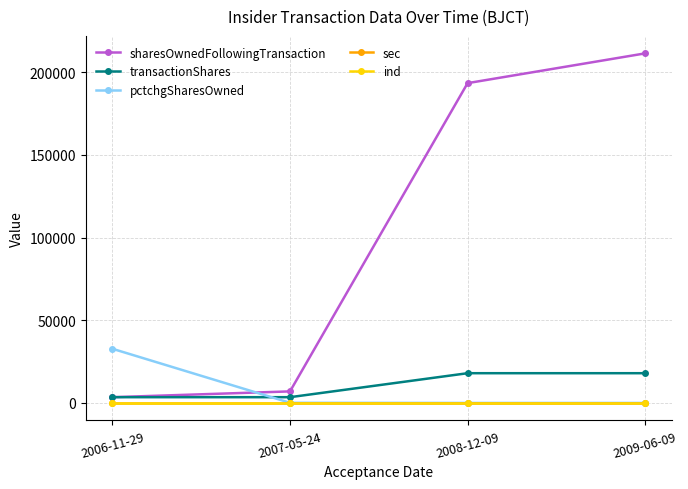

Is this an area chart (filled region under the line)?

No